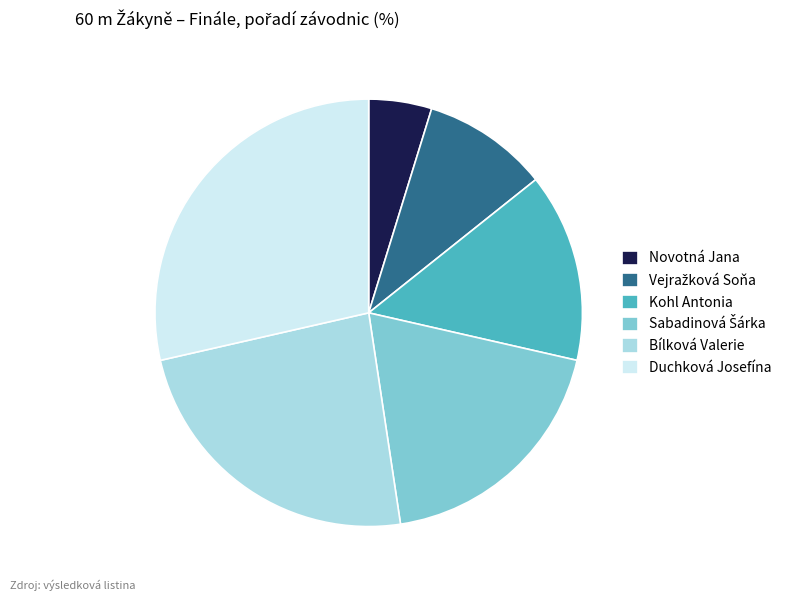

Does Bílková Valerie account for over 50% of the chart?

No